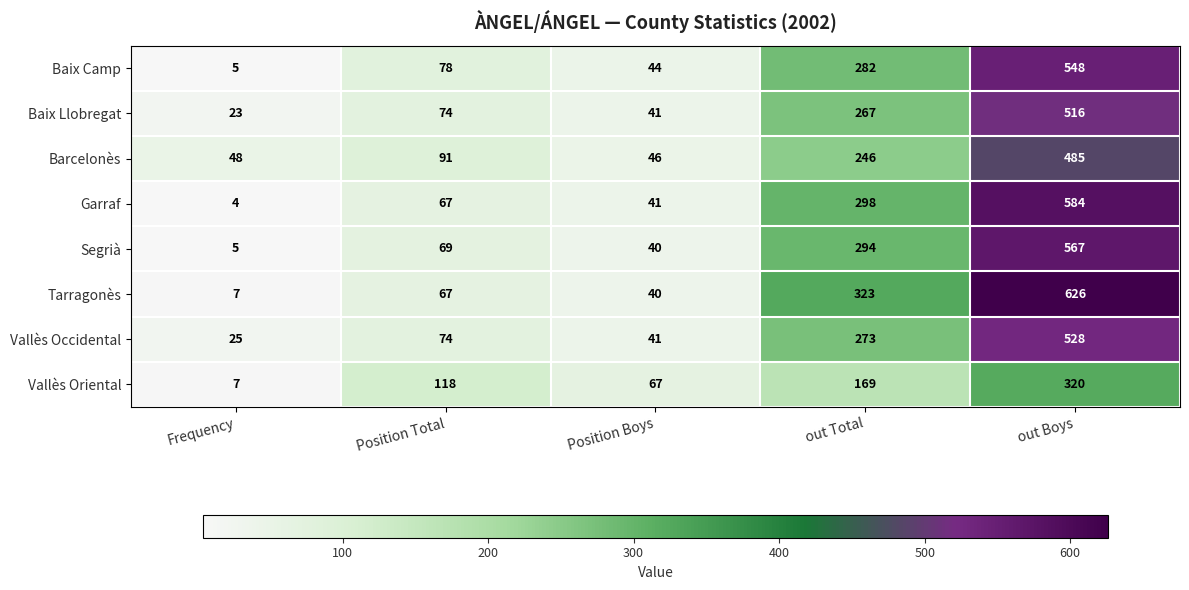

How many distinct data groups are displayed?

8